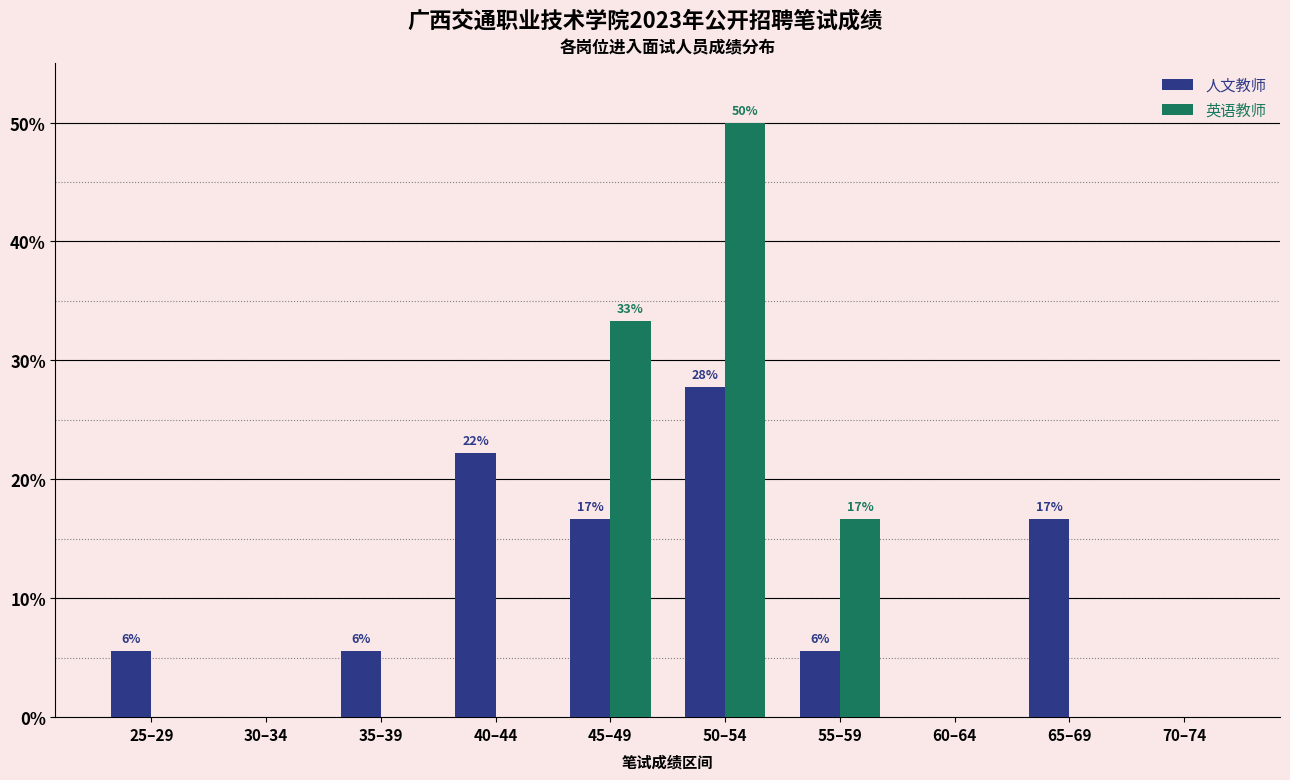

What are all the series names shown in the legend?

人文教师, 英语教师